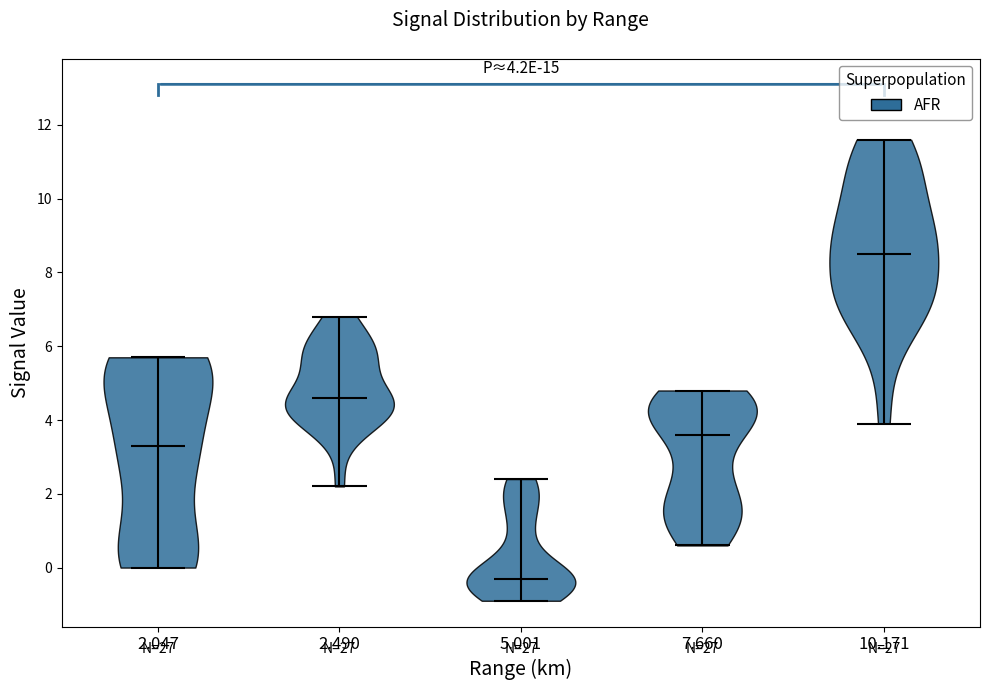

Which violin has the lowest median line?

5.001